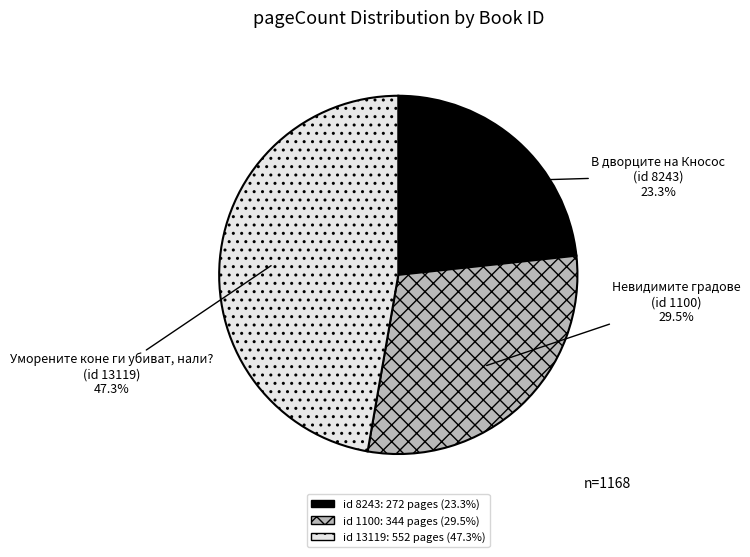

Is there a majority slice in this chart?

No